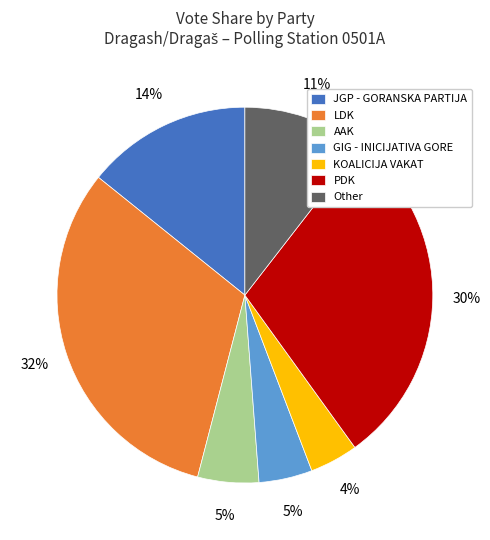

To the nearest percent, what is the difference between the largest and smallest slice percentages?

28%